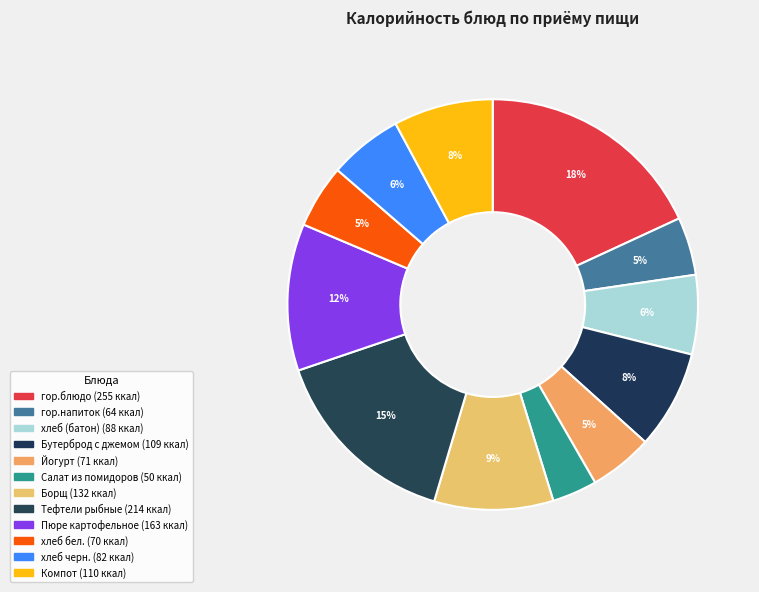

What percentage is the Бутерброд с джемом slice, to the nearest percent?

8%